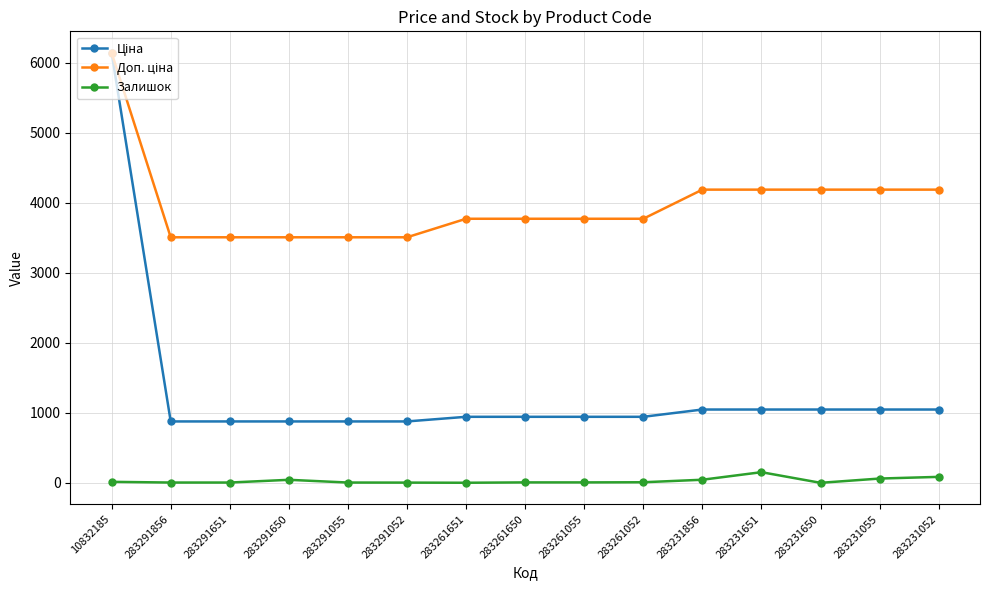

What is the sum of all Залишок values?

435.0